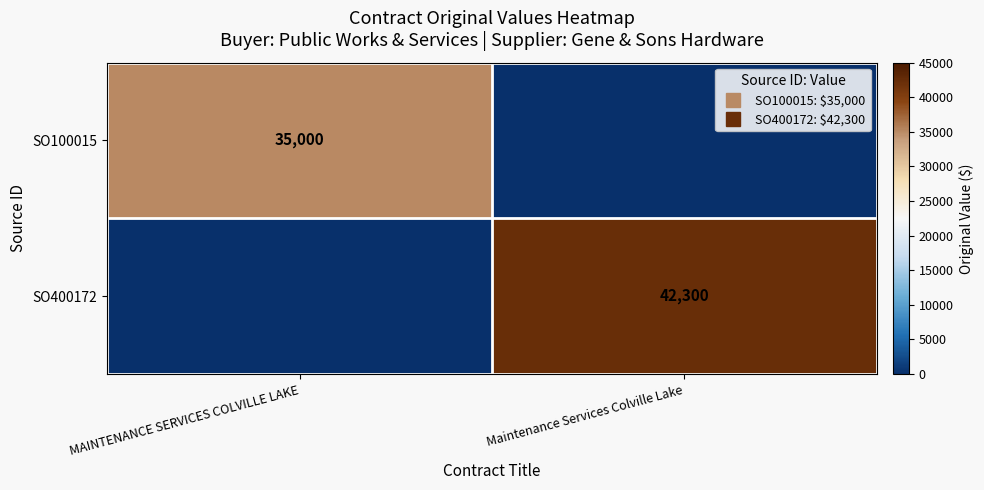

How many values in SO400172 are above zero?

1